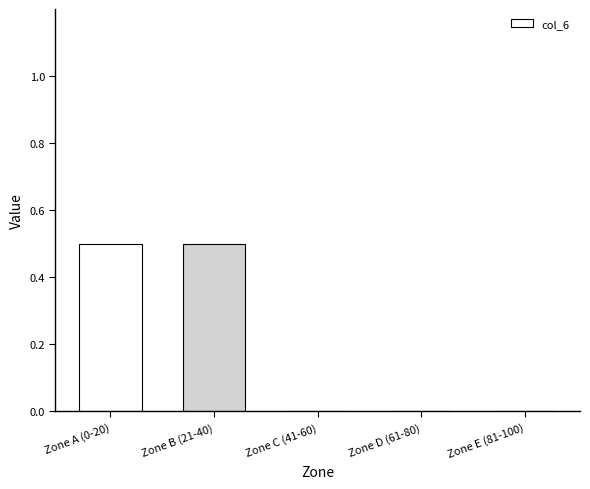

How many categories are shown in the chart?

5